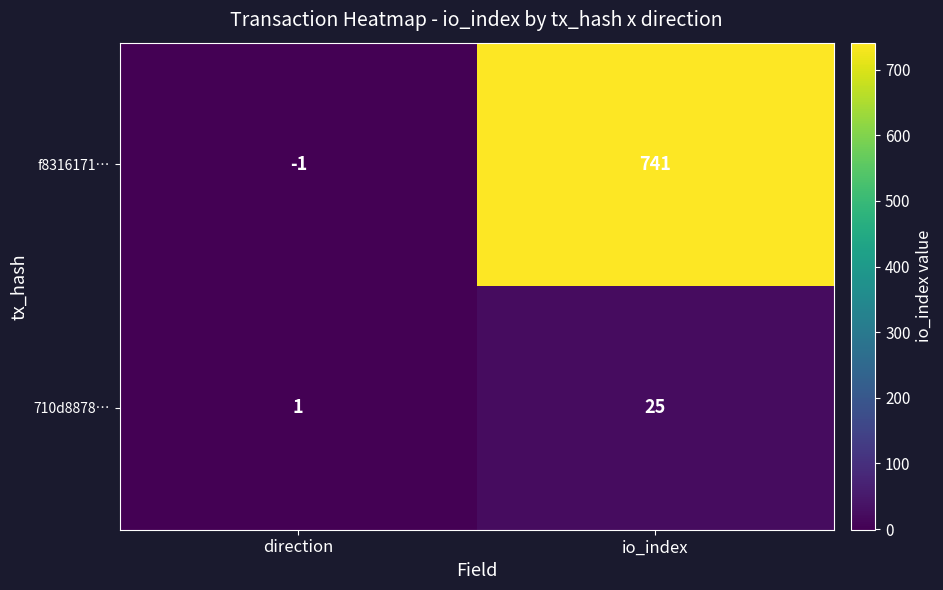

What is the spread (max minus min) of values at direction?

2